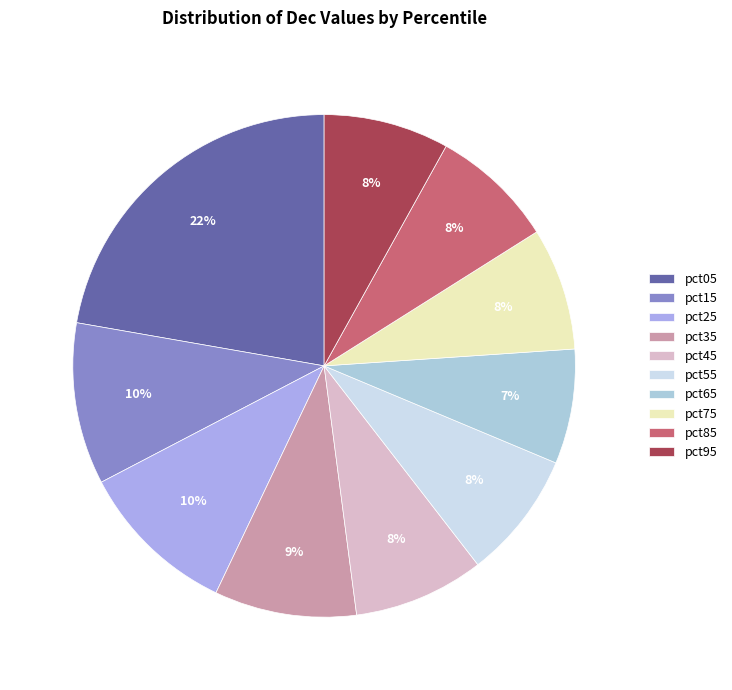

How many slices are in this pie chart?

10